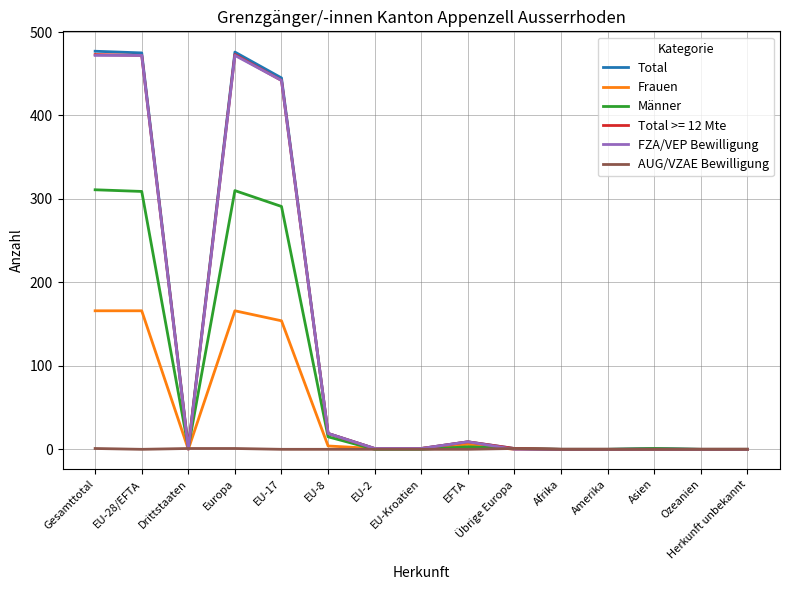

What is the difference between the maximum and second lowest values in the FZA/VEP Bewilligung series?

472